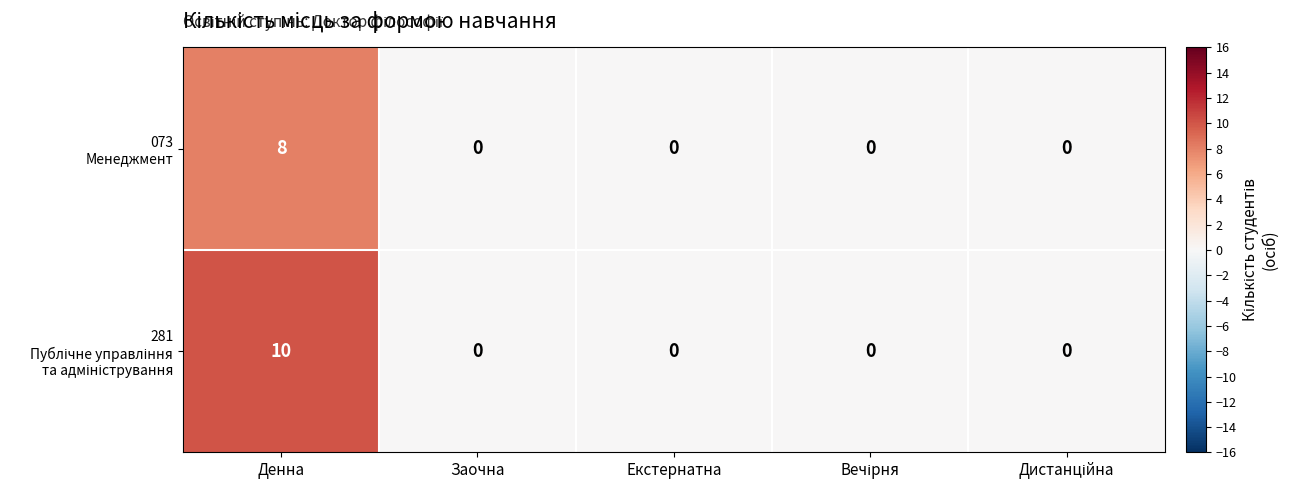

Which label corresponds to the largest value in the chart?

Денна